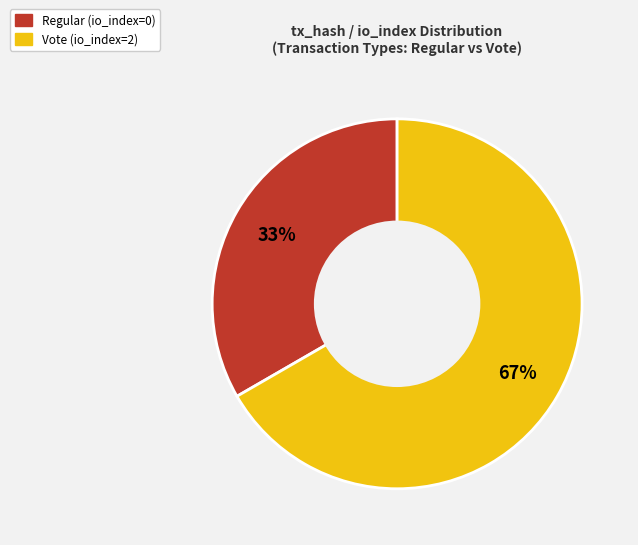

Combined, do Vote (io_index=2) and Regular (io_index=0) account for over 50%?

Yes